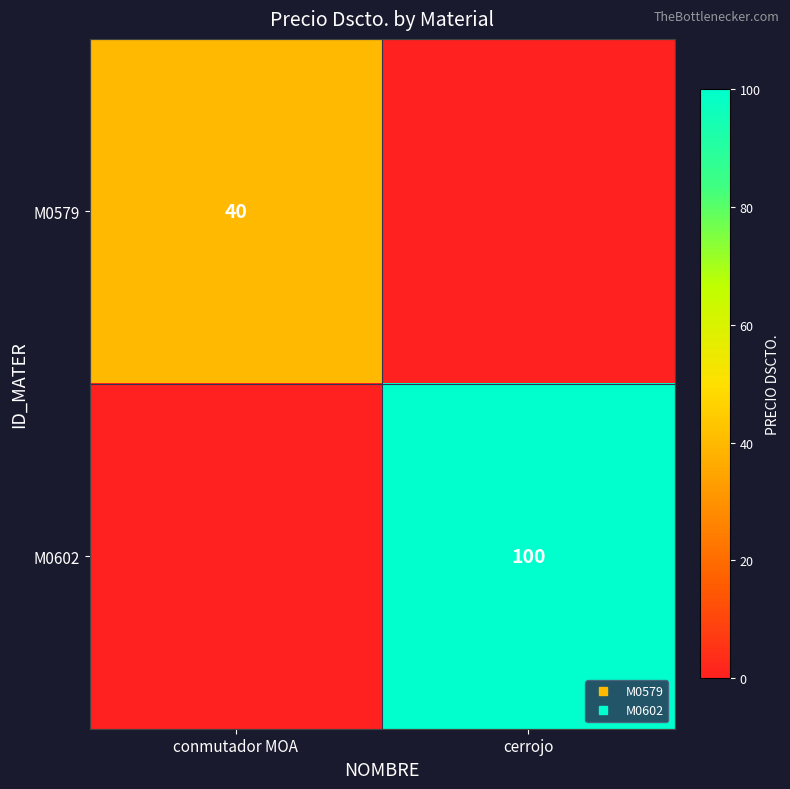

At which category is the sum across all series the highest?

cerrojo